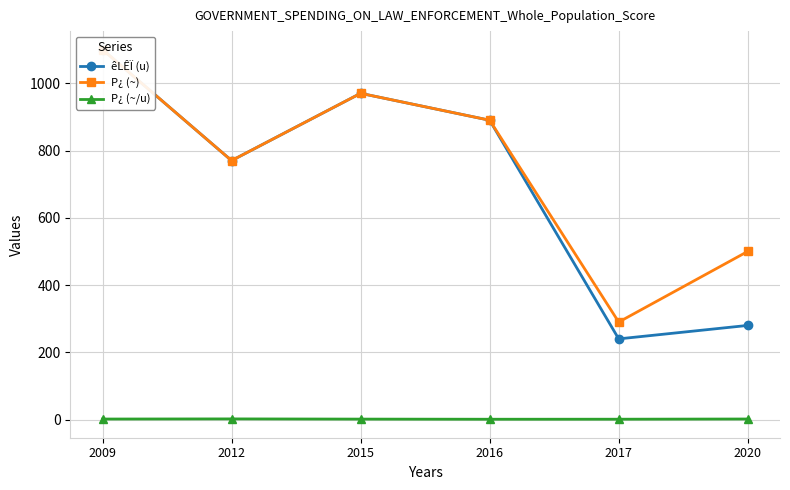

Which series has the largest range (max minus min)?

êLÊÏ (u)